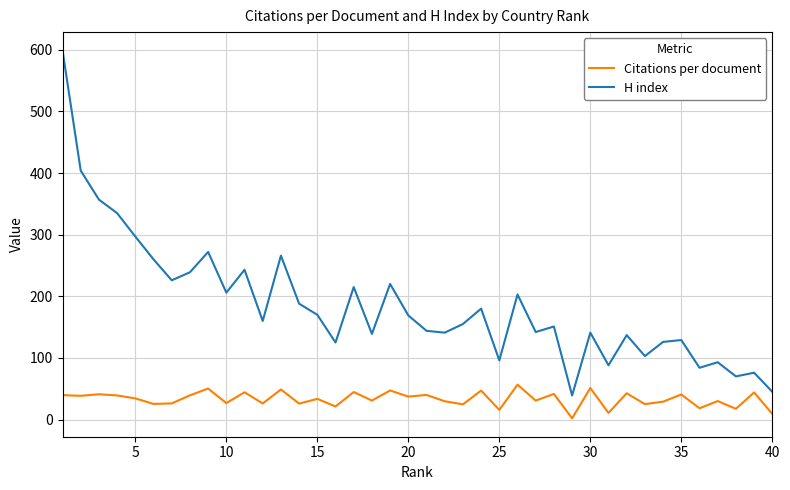

Which series has the widest spread of values?

H index